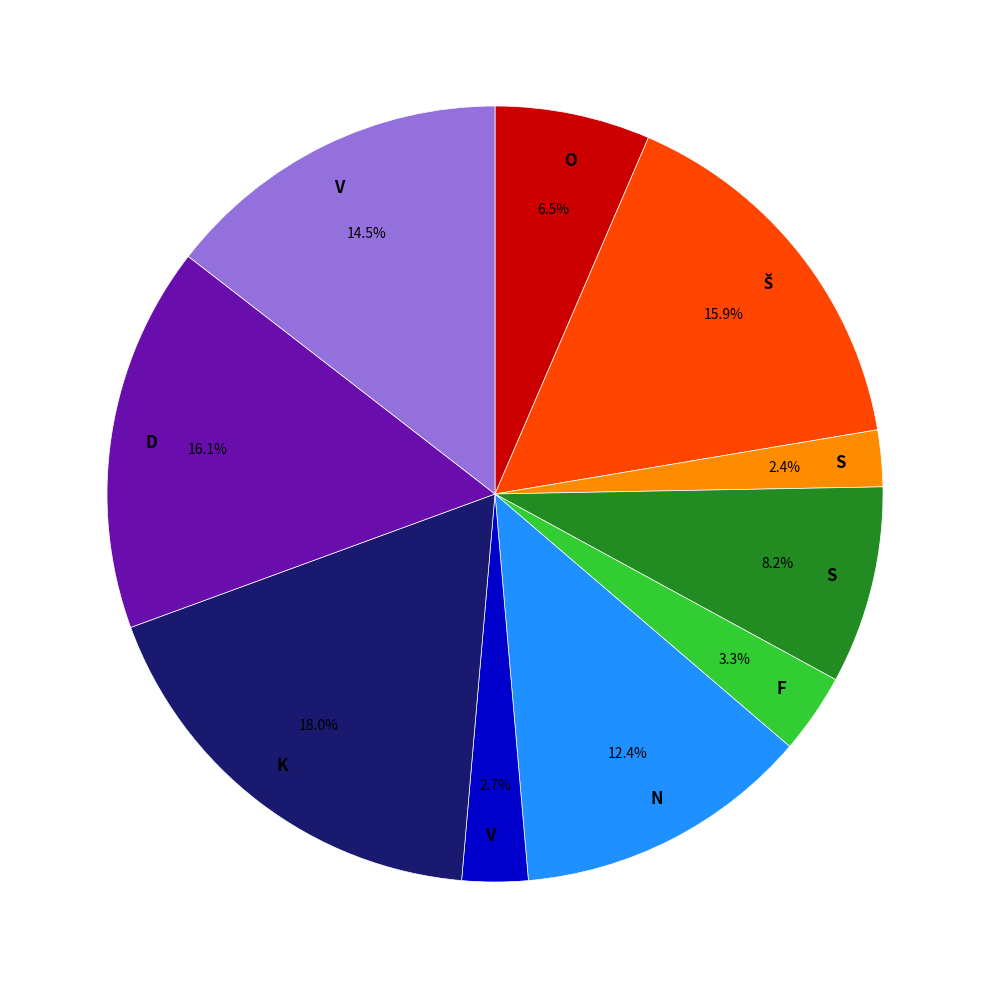

Is there any slice that represents more than half of the pie?

No